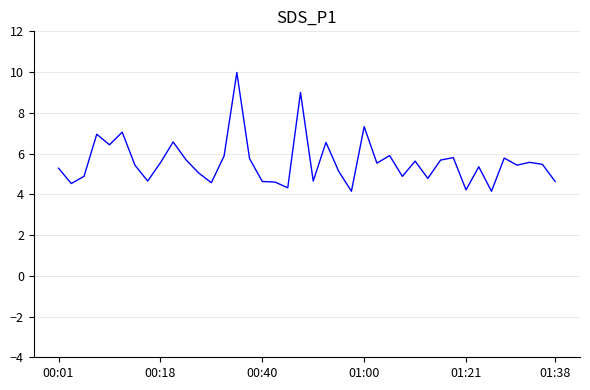

What is the difference between the maximum and minimum values?

5.8